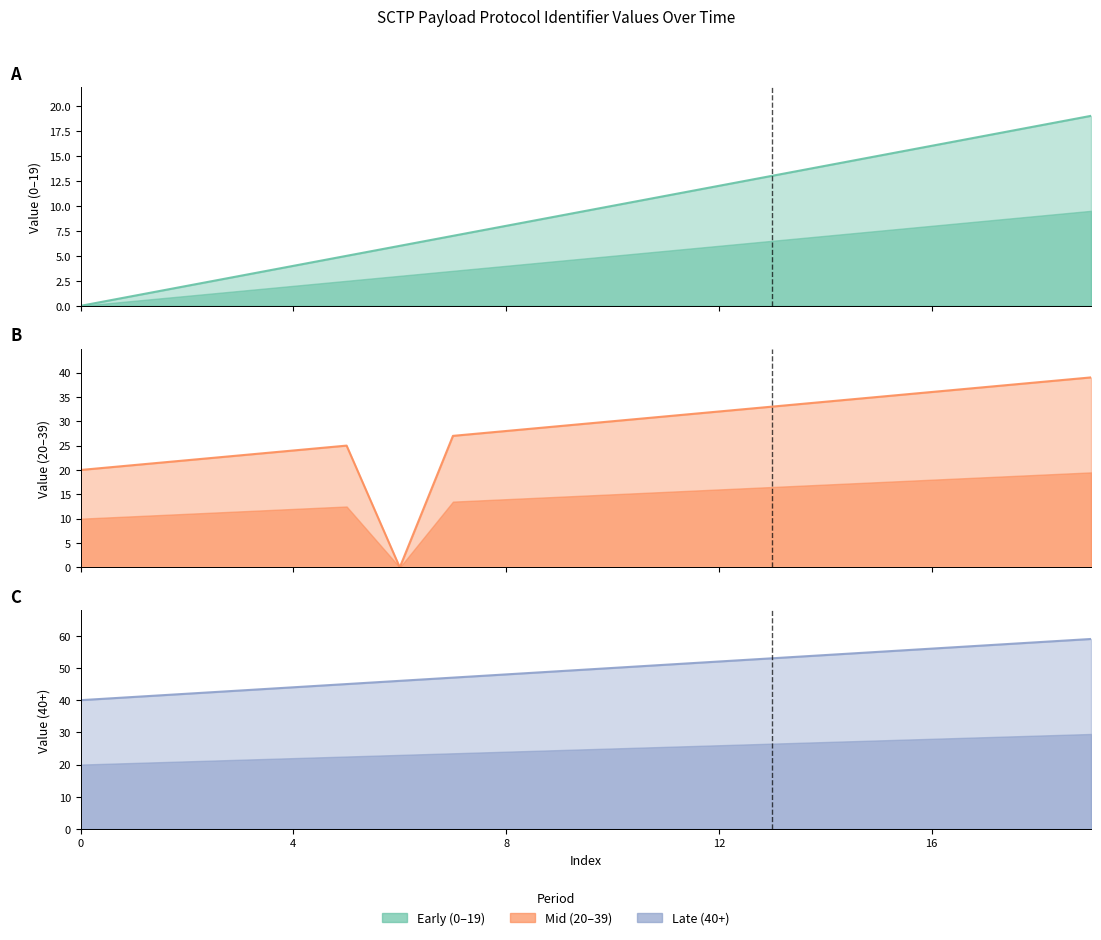

What are all the series names shown in the legend?

Early Period (0-19), Mid Period (20-39), Late Period (40+)